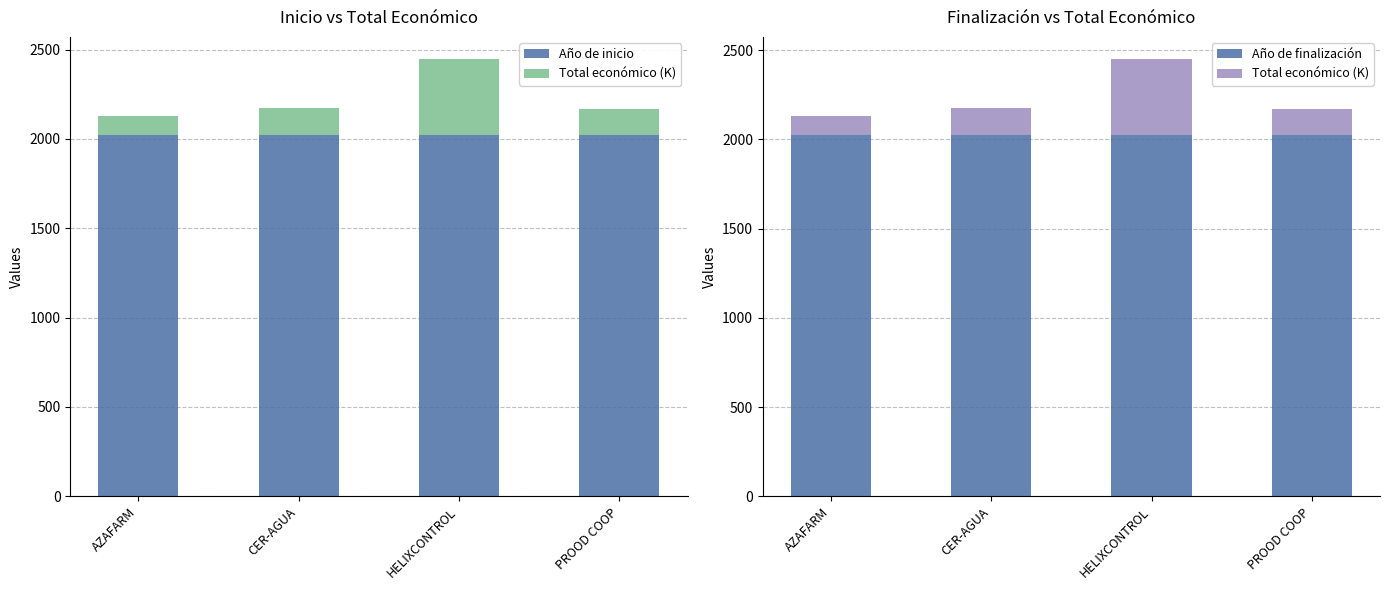

What are all the series names shown in the legend?

Año de inicio, Total económico (K), Año de finalización